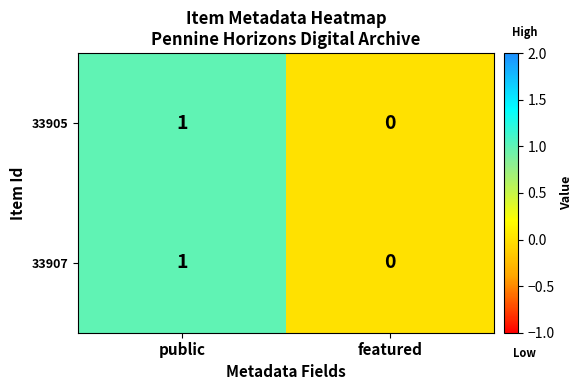

Reading left to right, what are all the values shown in this chart?

33905: public=1	featured=0
33907: public=1	featured=0